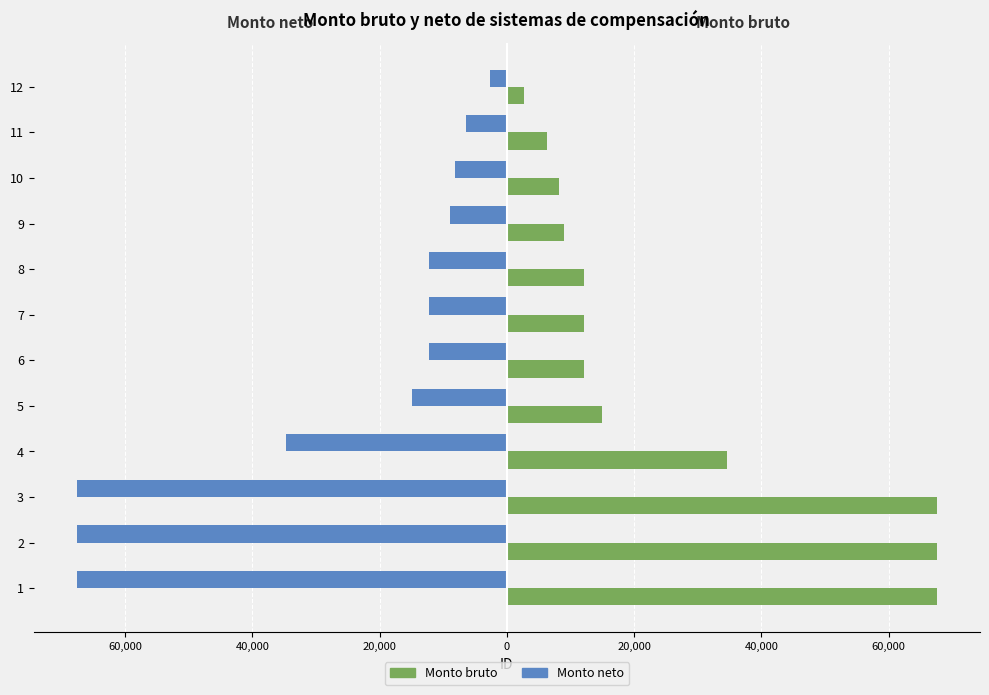

What are all the series names shown in the legend?

Monto bruto, Monto neto